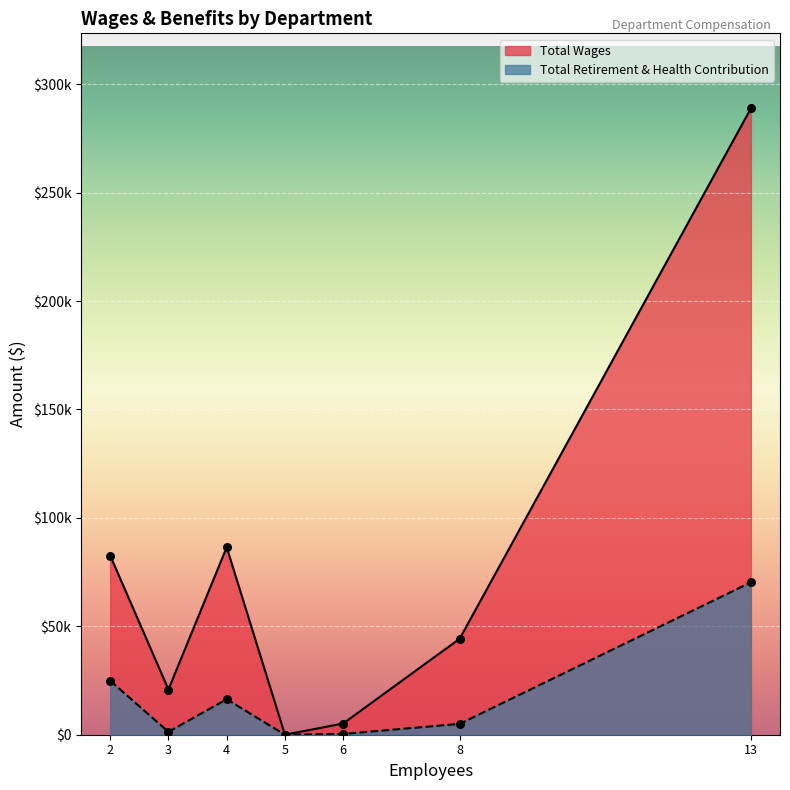

Which series has the largest Y range (max minus min)?

Total Wages